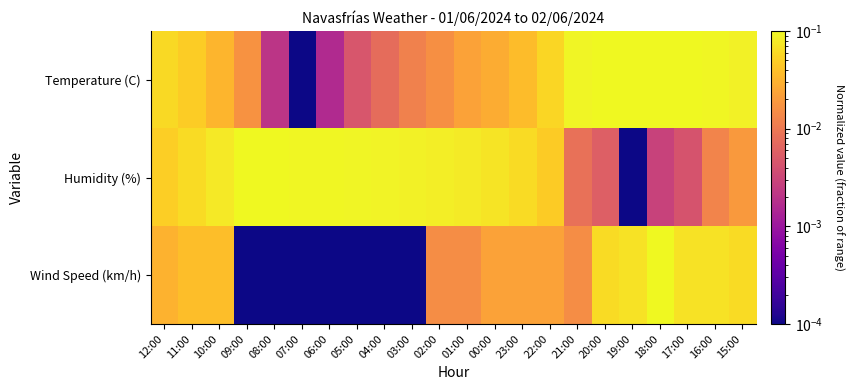

Count the number of data series in this chart.

3